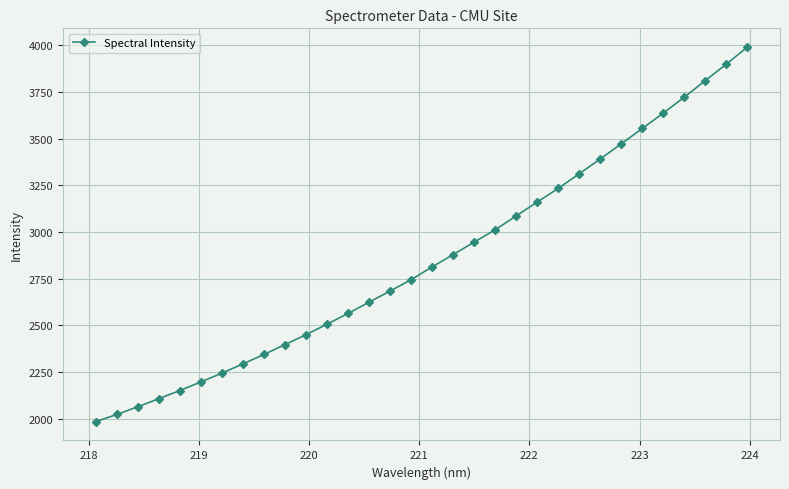

What is the difference between the second highest and second lowest values?

1877.1